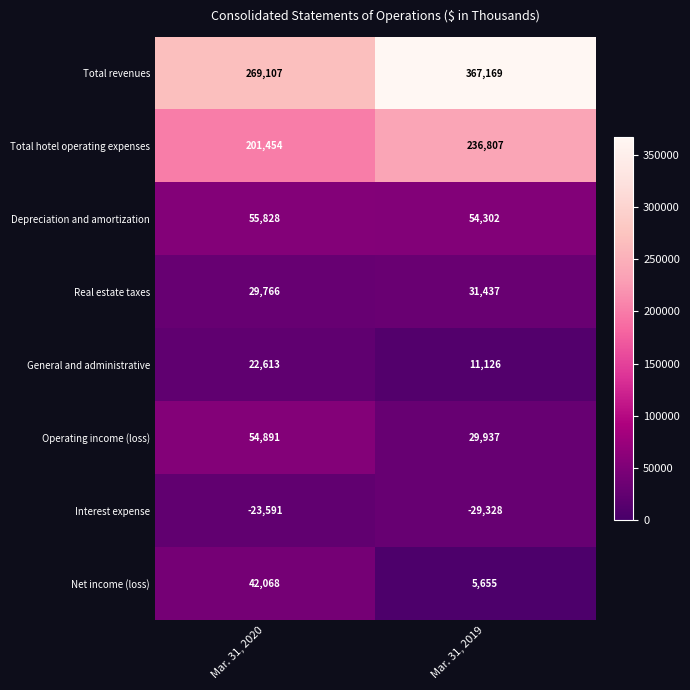

Which series has the largest range (max minus min)?

Total revenues